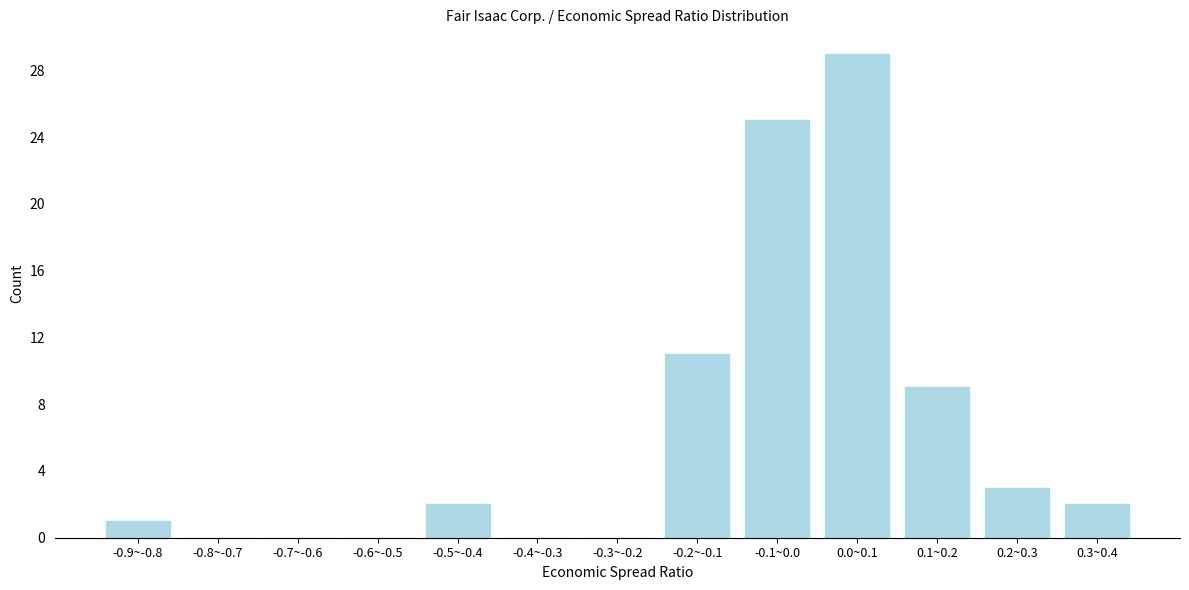

Reading left to right, extract all data points from this chart.

-0.9~-0.8=1	-0.8~-0.7=0	-0.7~-0.6=0	-0.6~-0.5=0	-0.5~-0.4=2	-0.4~-0.3=0	-0.3~-0.2=0	-0.2~-0.1=11	-0.1~0.0=25	0.0~0.1=29	0.1~0.2=9	0.2~0.3=3	0.3~0.4=2